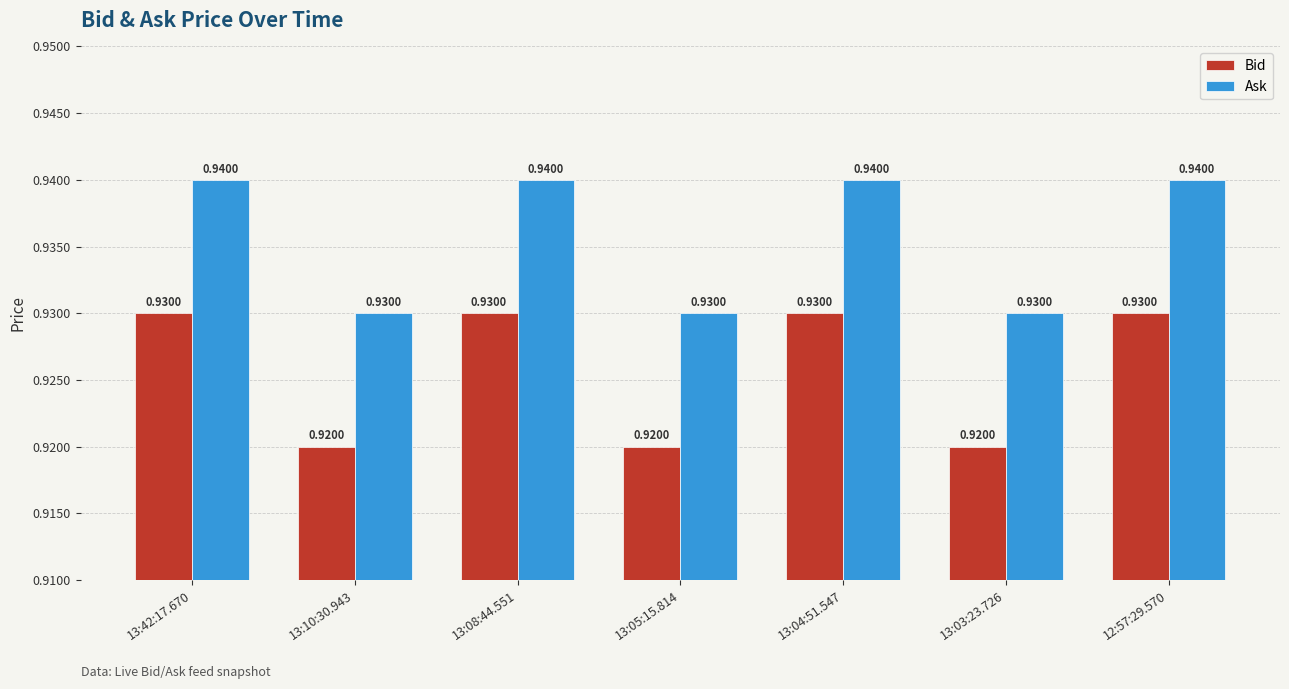

What is the sum of the Bid values at 13:03:23.726 and 13:04:51.547?

1.9